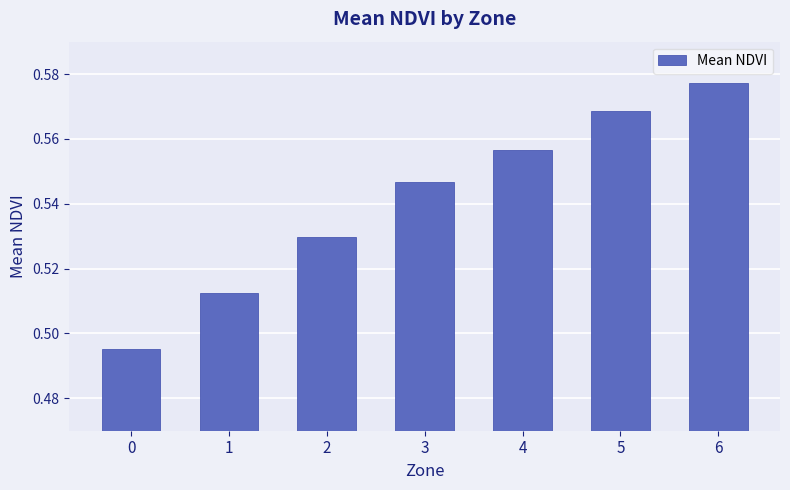

What is the sum of the values at 1 and 4?

1.1